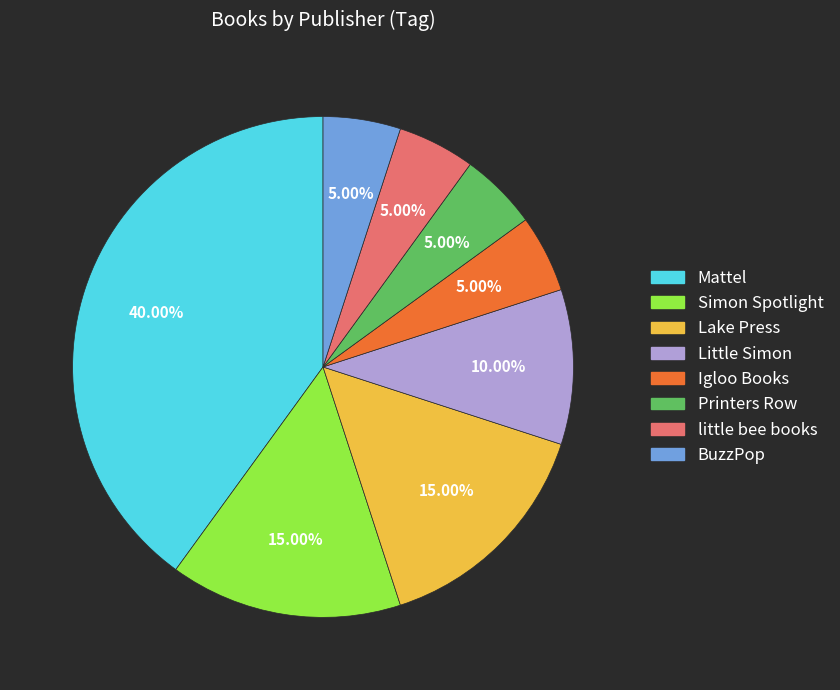

What percentage is NOT represented by Simon Spotlight?

85.0%